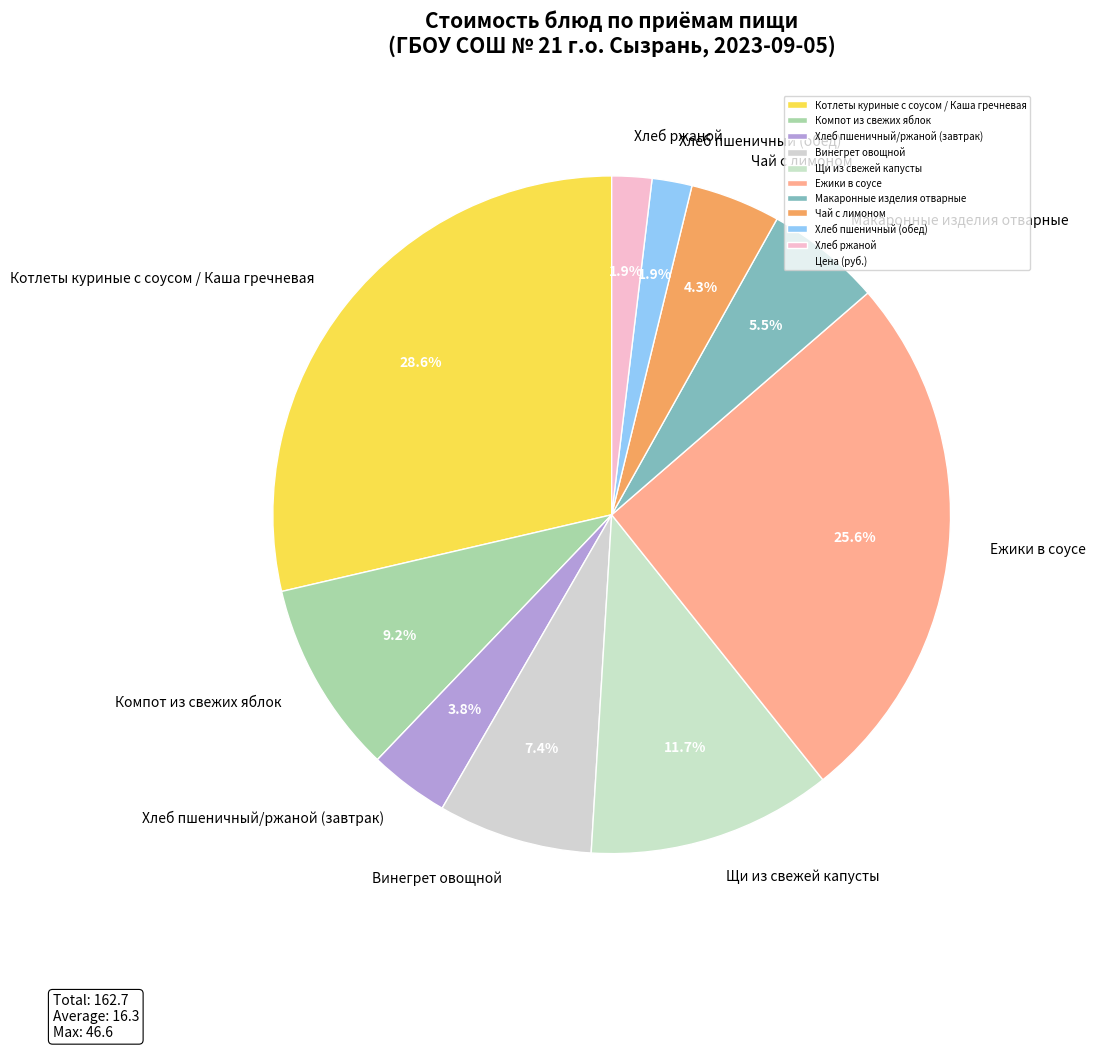

Do Винегрет овощной and Компот из свежих яблок together represent more than half of the pie?

No